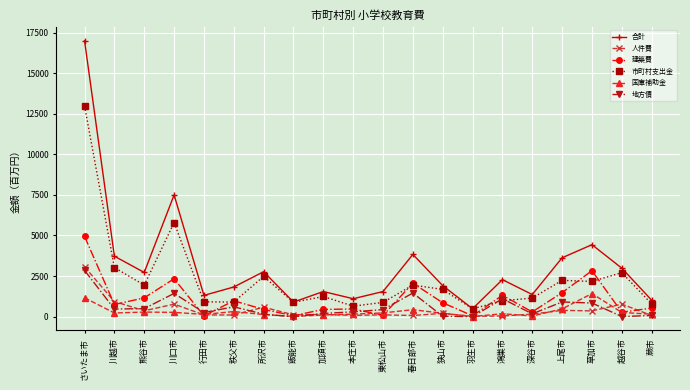

What is the sum of all 地方債 values?

11804.8